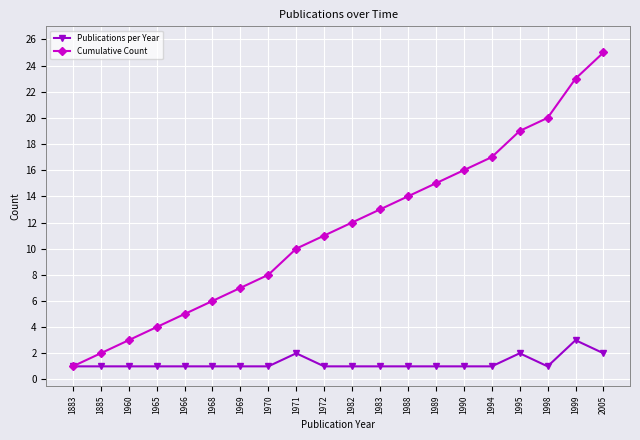

What is the total value across all series at 1994?

18